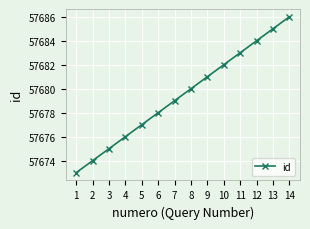

Read the value at 13.

57685